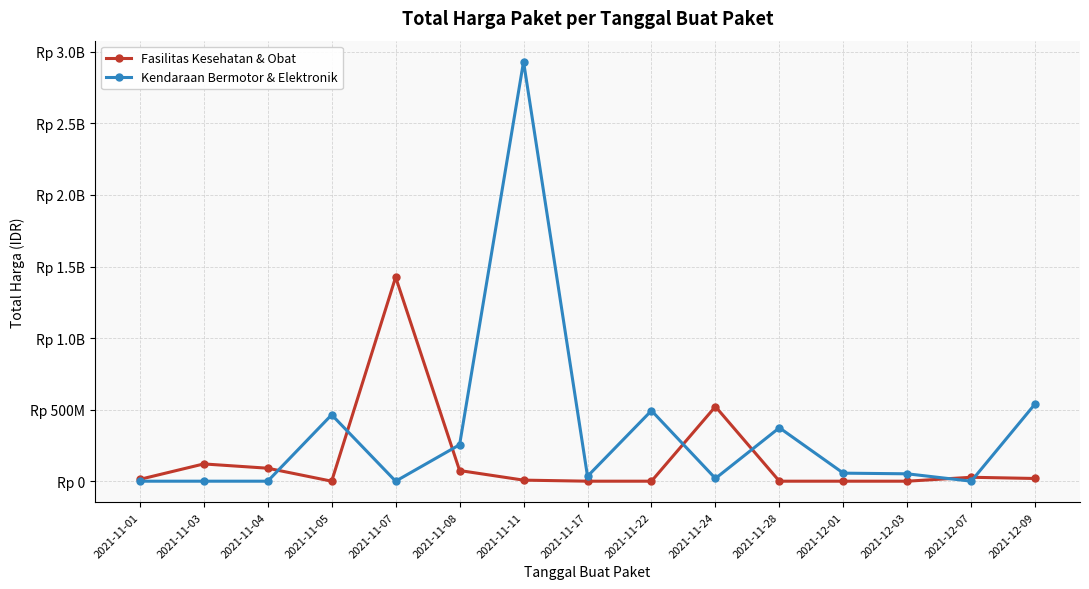

In Kendaraan Bermotor & Elektronik, how many points are lower than both neighbors (excluding endpoints)?

4